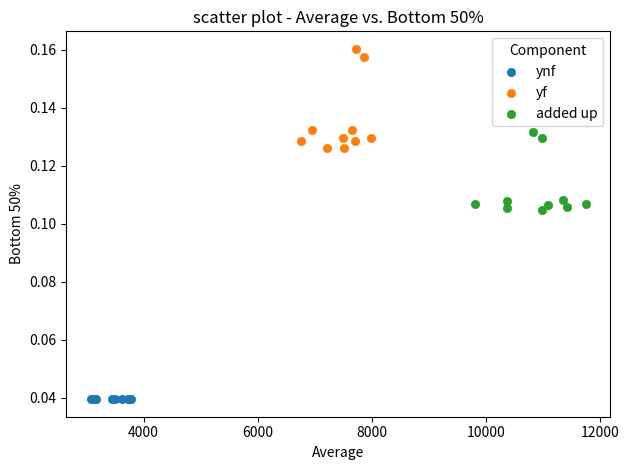

Which series reaches the maximum Y coordinate?

yf